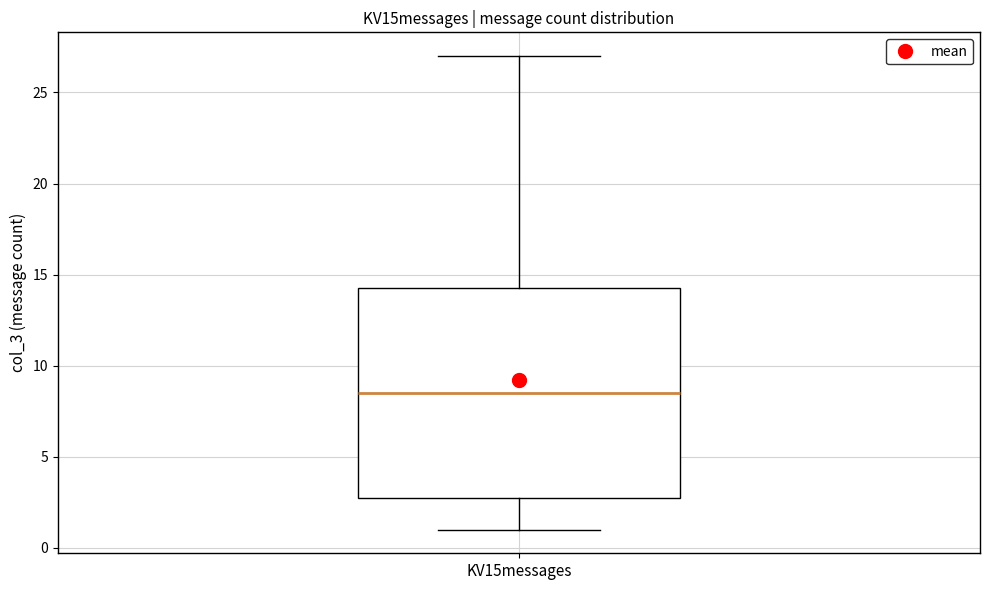

Read this box plot against the y-axis: the position of the median line, the range covered by the box, and the ends of both whiskers. The values are not printed on the chart, so give them approximately, as read against the axis.

median 8.5, box 3.0 to 14.5, whiskers 1.0 to 27.0